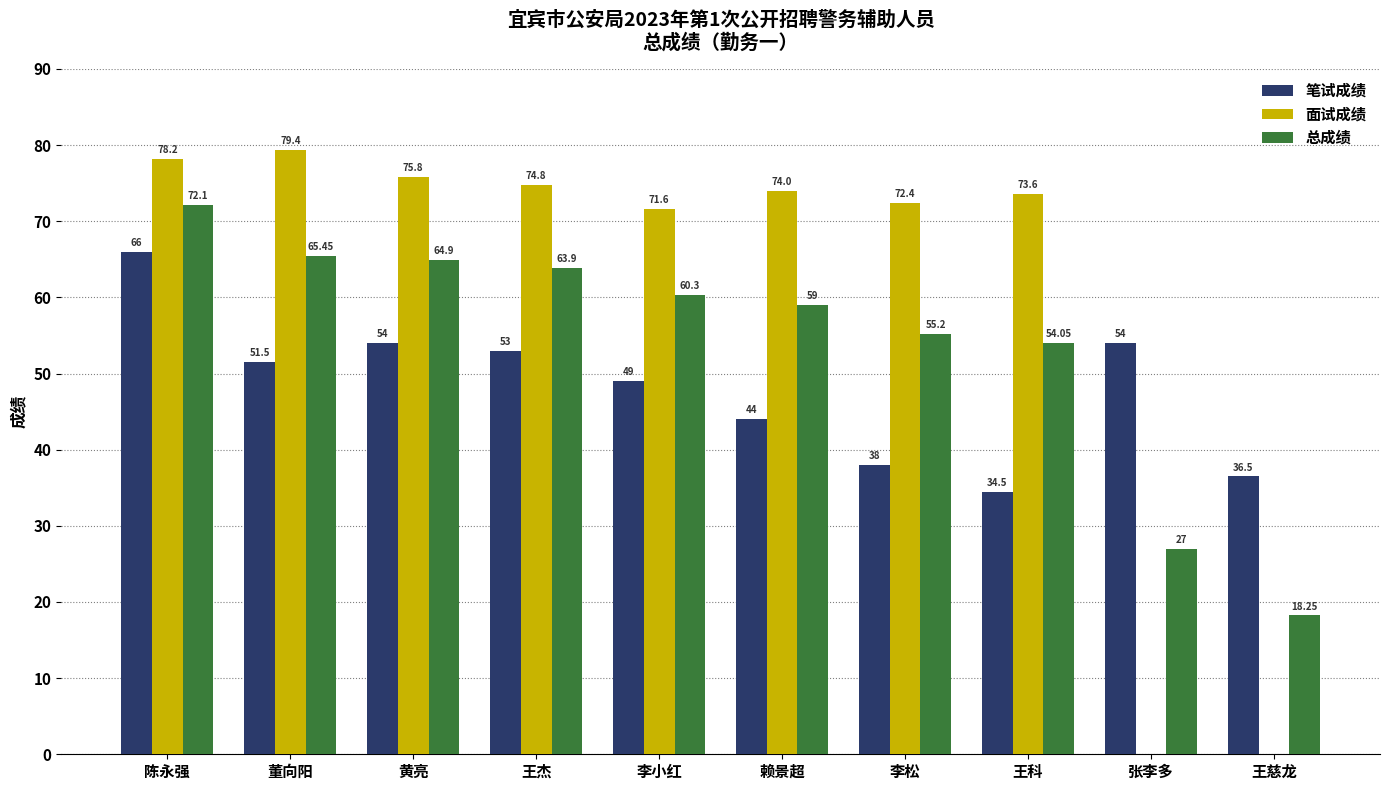

Between 陈永强 and 张李多, which series saw the biggest shift?

面试成绩